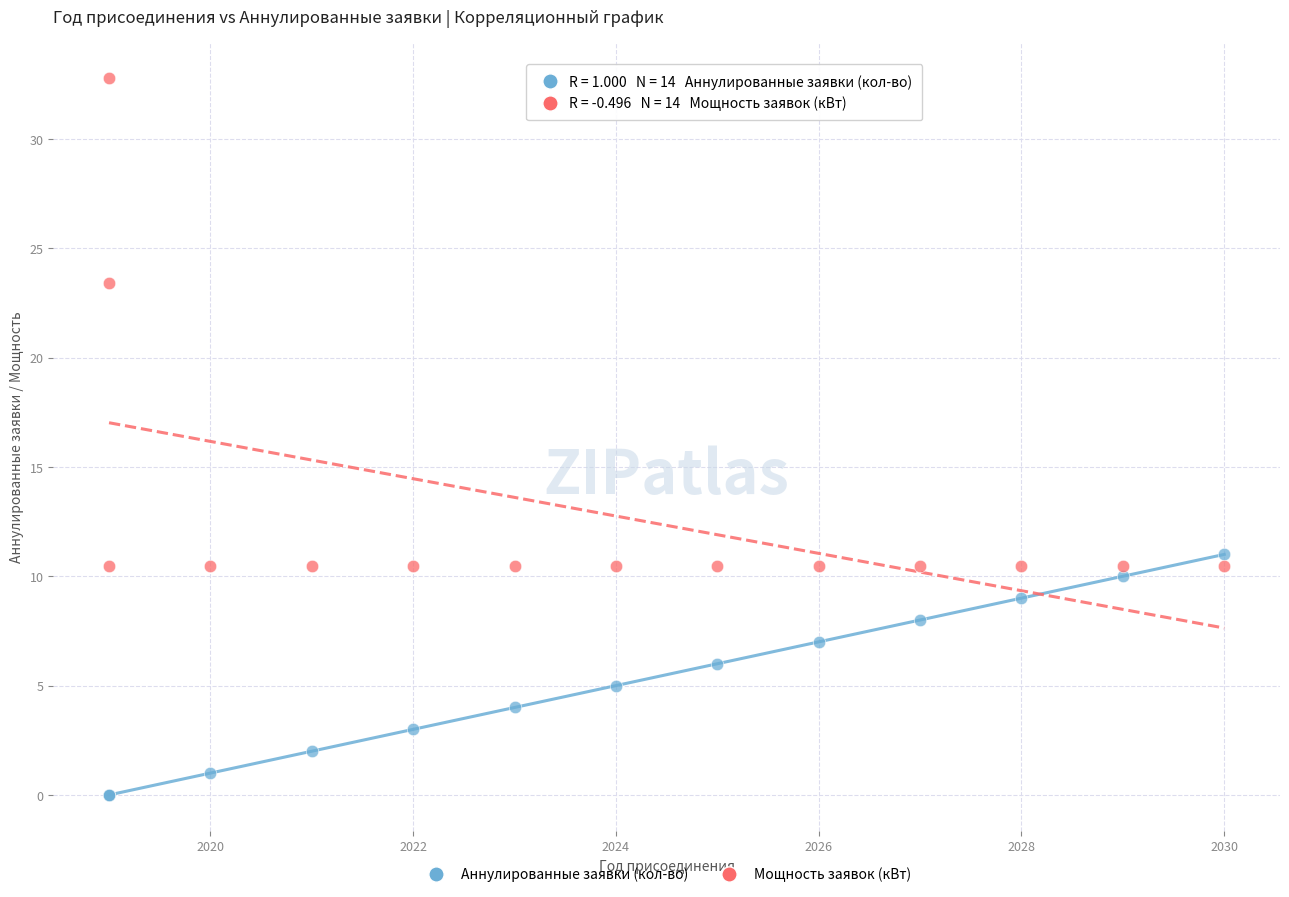

What are all the series names shown in the legend?

Аннулированные заявки (кол-во), Мощность заявок (кВт)